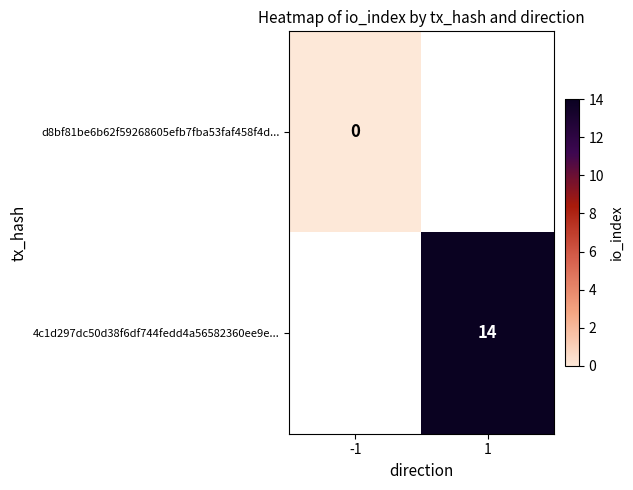

The 4c1d297dc50d38f6df744fedd4a56582360ee9e... series shows 14 at 1. True or false?

True